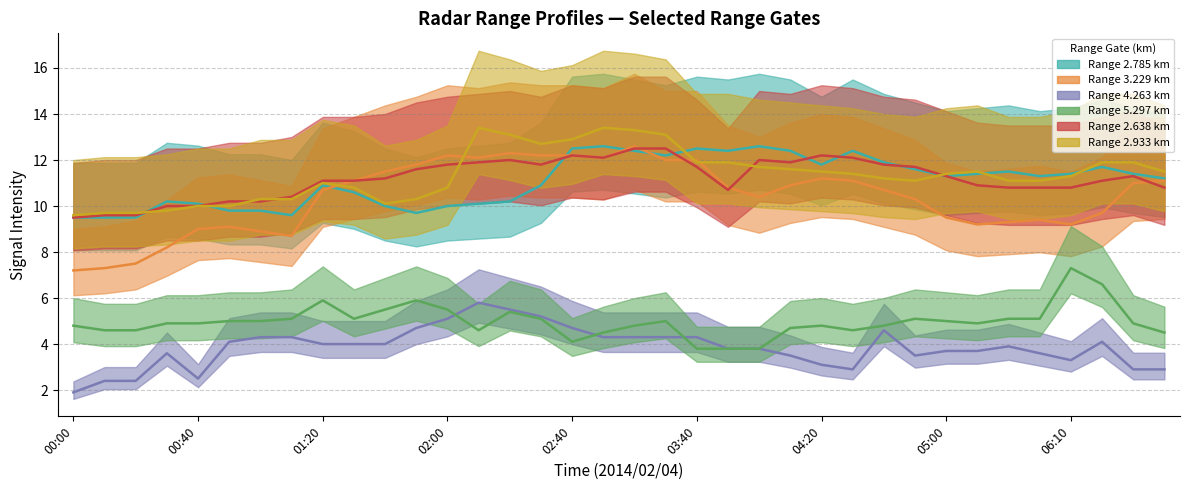

At which label does 2.933 reach its minimum?

00:00